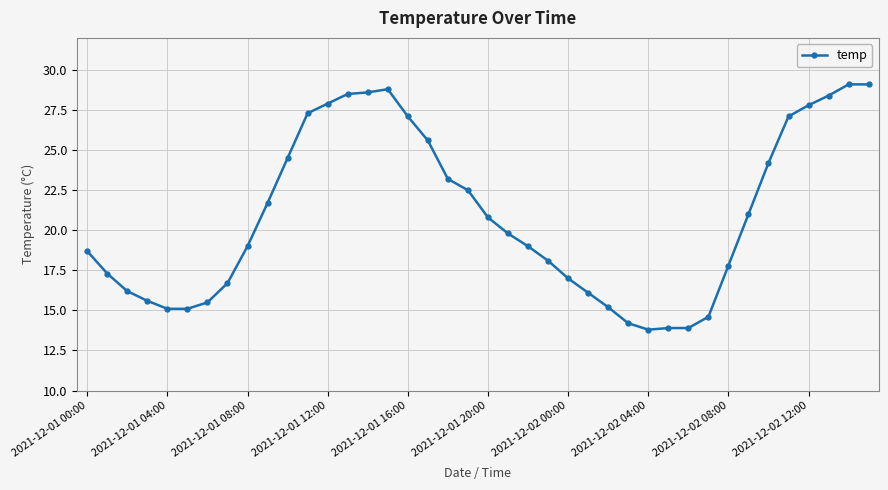

What is the difference between the maximum and minimum values?

15.3